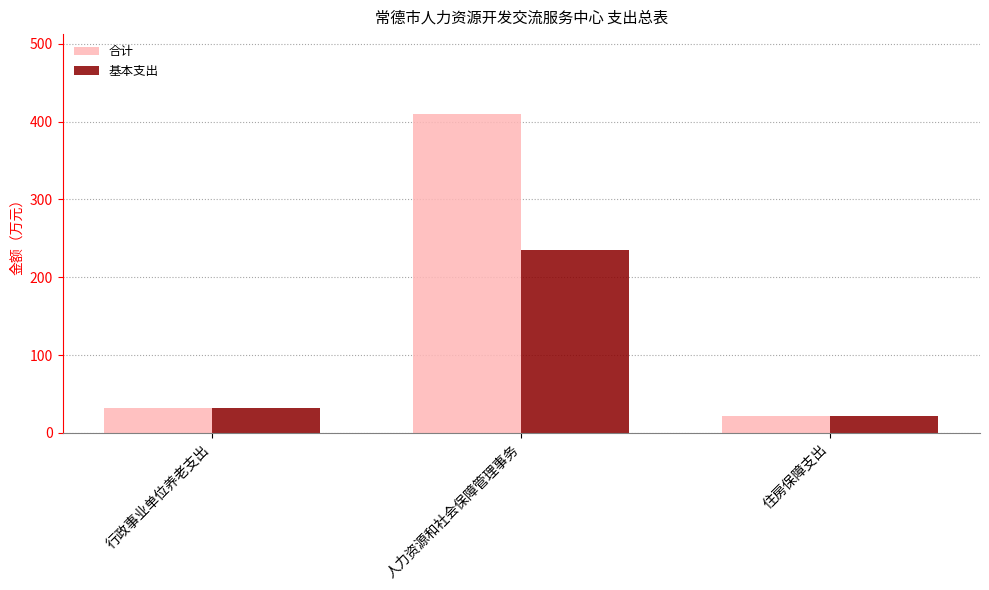

Count the number of data series in this chart.

2